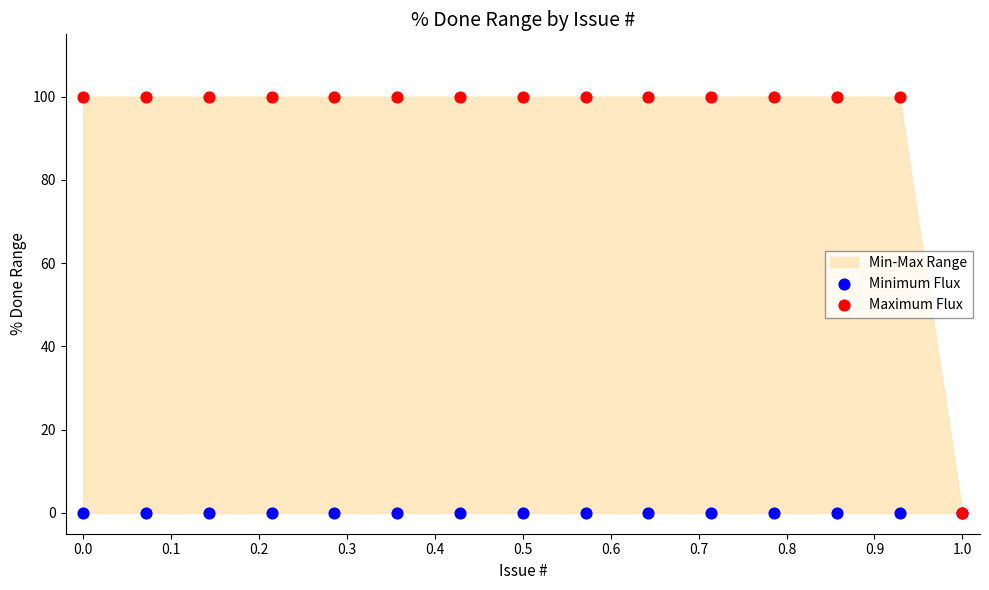

Which series contains the highest Y value?

Maximum Flux